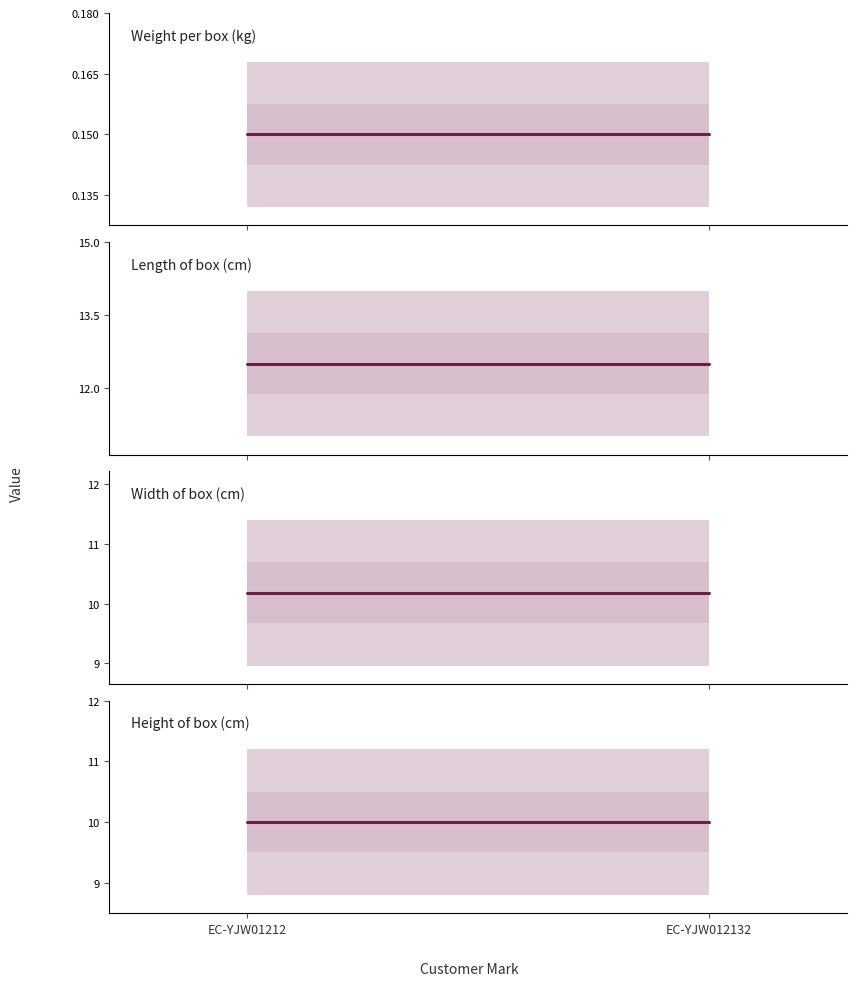

Is the value of Weight per box (kg) at EC-YJW01212 greater than the value of Width of box (cm) at EC-YJW012132?

No